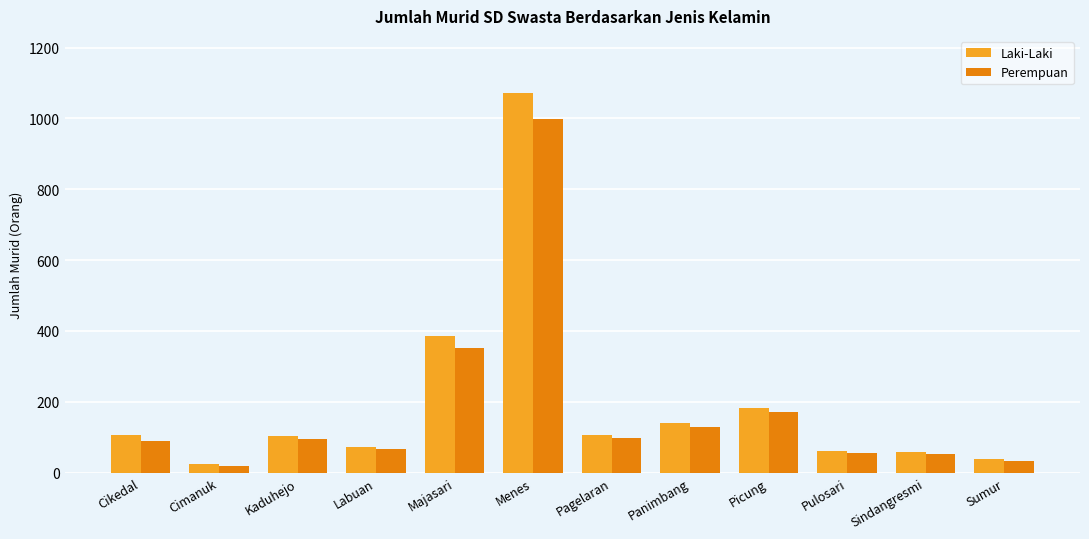

List the series in order of their overall mean, lowest first.

Perempuan, Laki-Laki